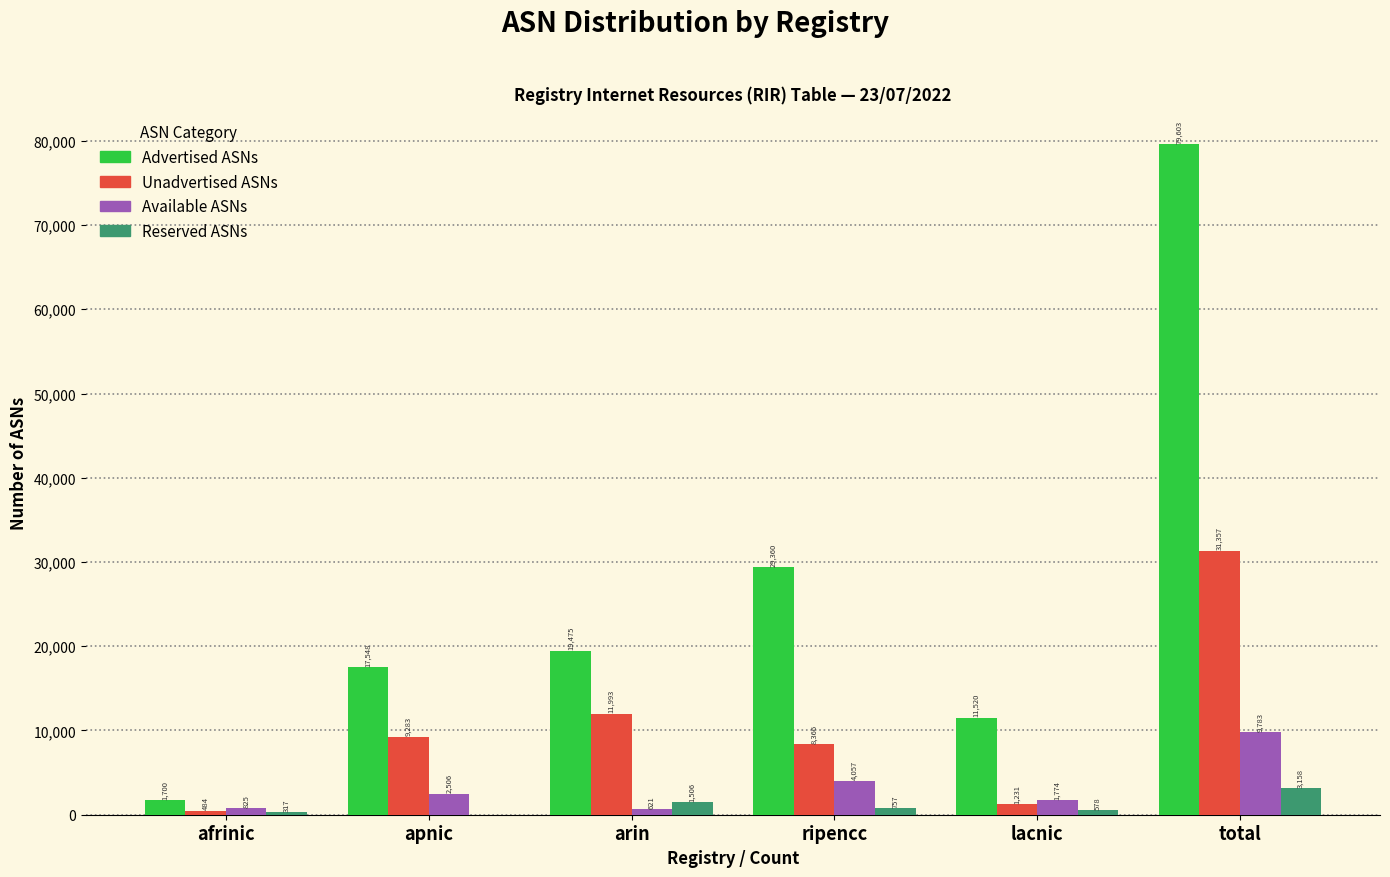

Reading left to right, extract all data points from this chart.

Advertised ASNs: afrinic=1700	apnic=17548	arin=19475	ripencc=29360	lacnic=11520	total=79603
Unadvertised ASNs: afrinic=484	apnic=9283	arin=11993	ripencc=8366	lacnic=1231	total=31357
Available ASNs: afrinic=825	apnic=2506	arin=621	ripencc=4057	lacnic=1774	total=9783
Reserved ASNs: afrinic=317	apnic=0	arin=1506	ripencc=757	lacnic=578	total=3158